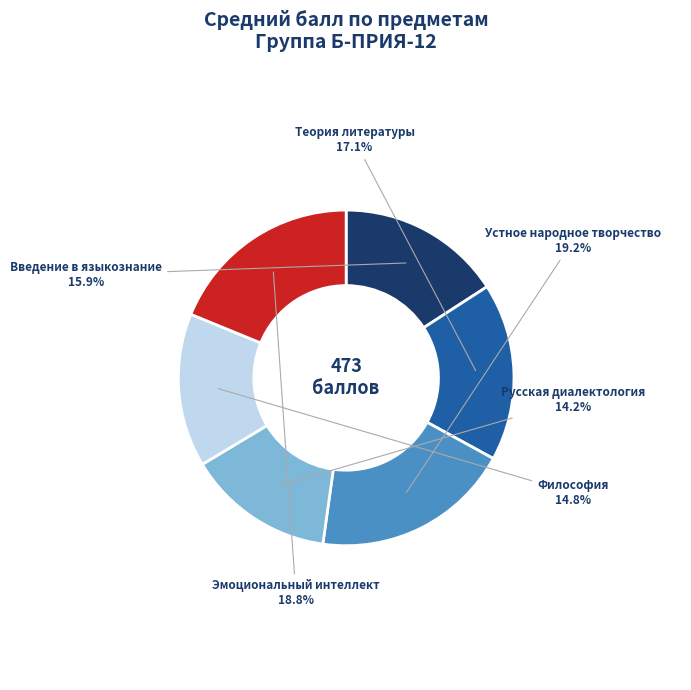

To the nearest percent, what is the difference between the Устное народное творчество and Философия slice percentages?

4%